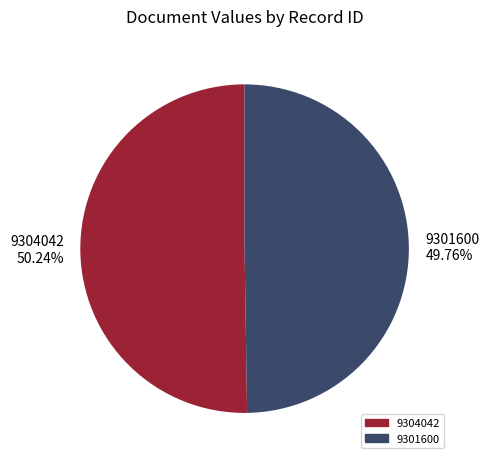

Approximately how many times larger is the value at 9301600 49.76% compared to 9304042 50.24%?

1.0